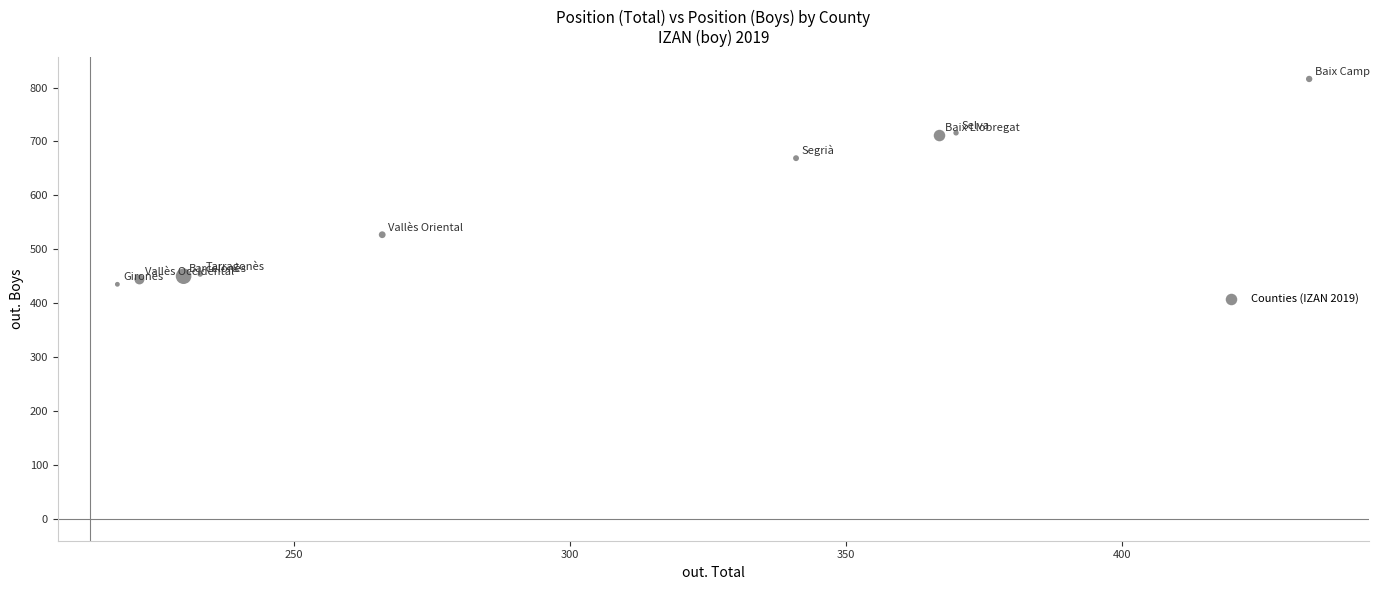

What Y value in the scatter plot is closest to 625?

669